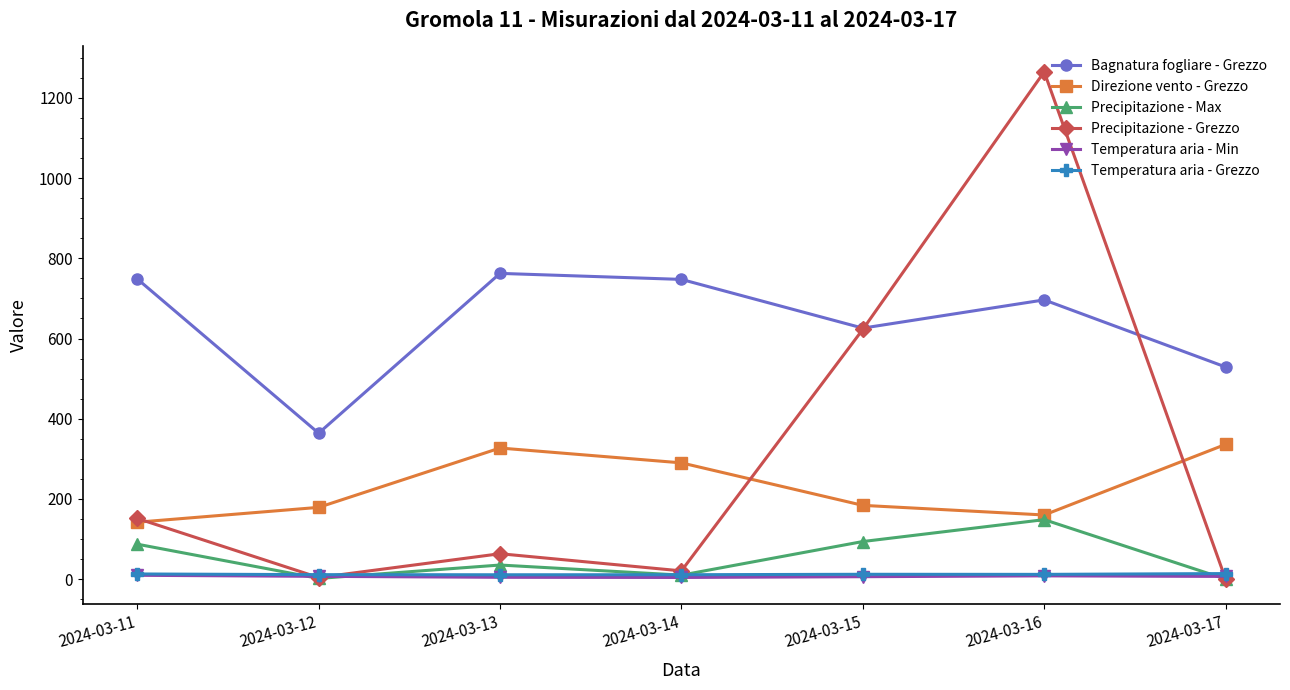

The value of Direzione vento - Grezzo at 2024-03-15 is 311.0. True or false?

False